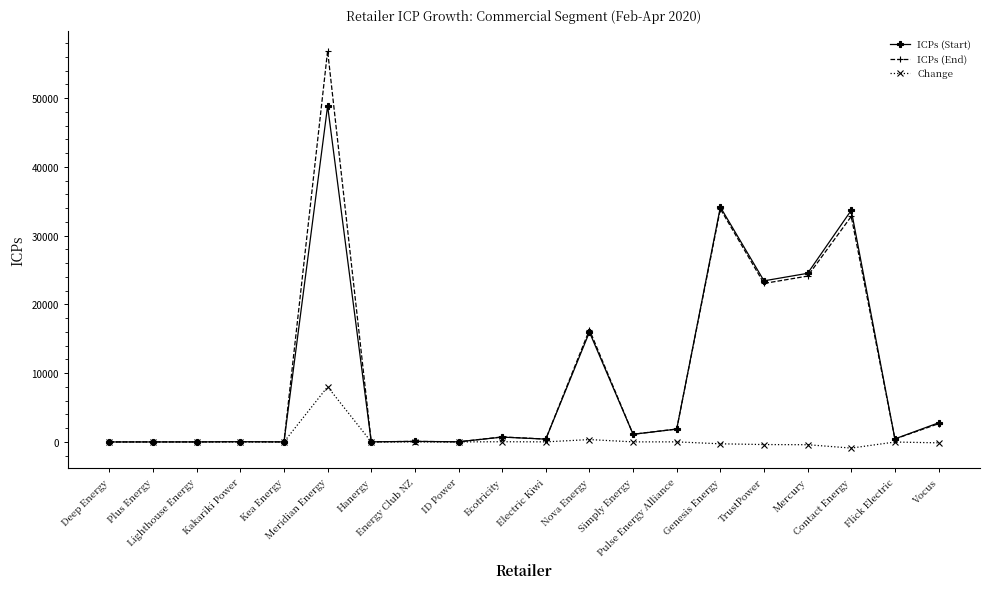

Which series has the widest spread of values?

ICPs (End)